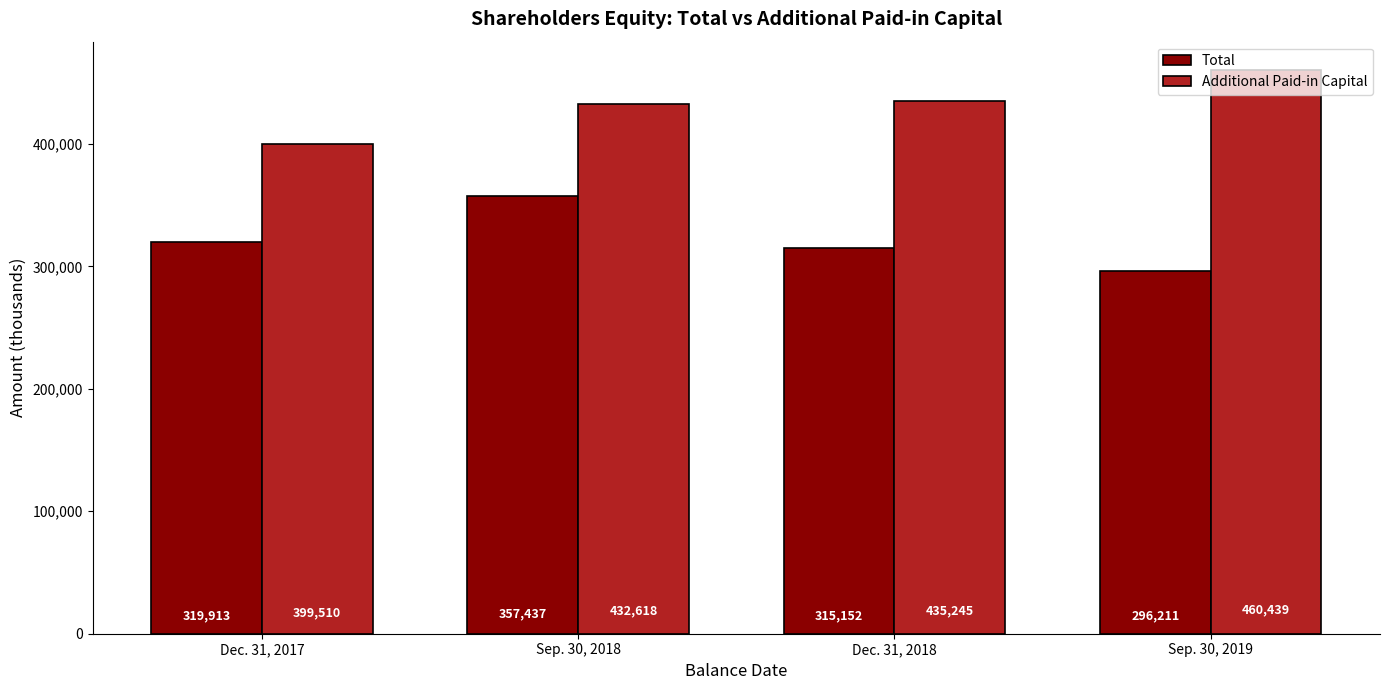

What is the spread (max minus min) of values at Dec. 31, 2017?

79597